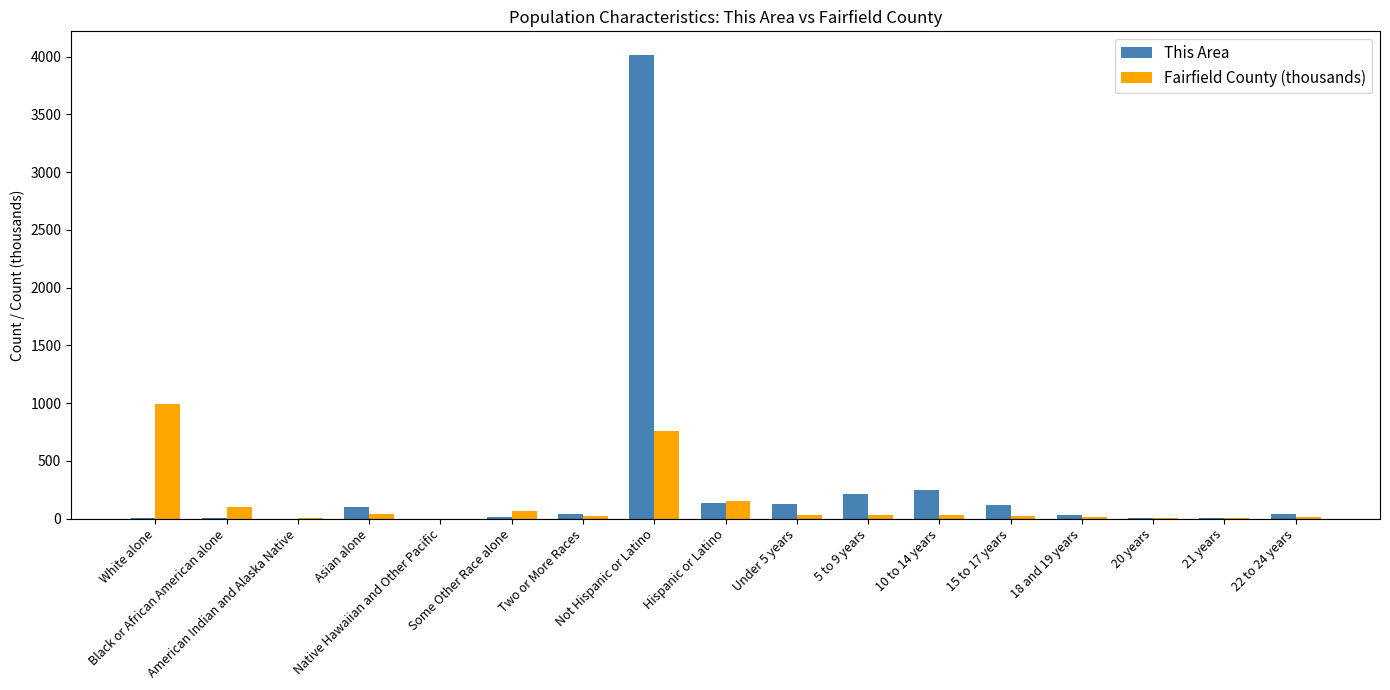

What is the sum of all This Area values?

5127.0